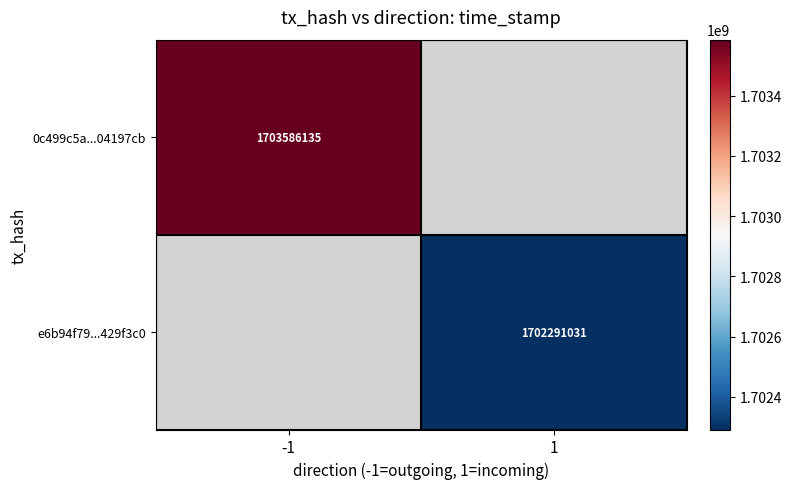

The value of e6b94f79...429f3c0 at 1 is 2400977600. True or false?

False